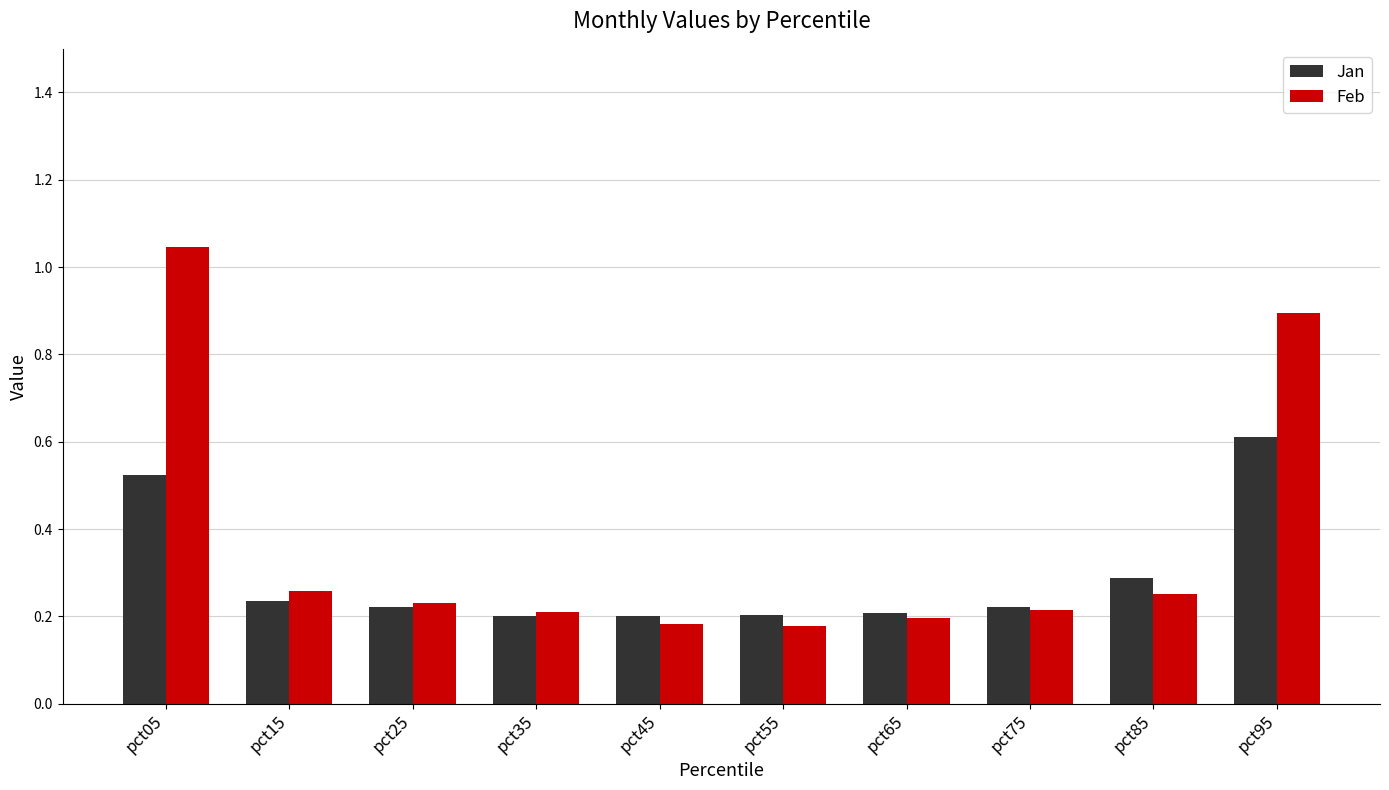

What is the difference between the maximum and minimum values in the Feb series?

0.9